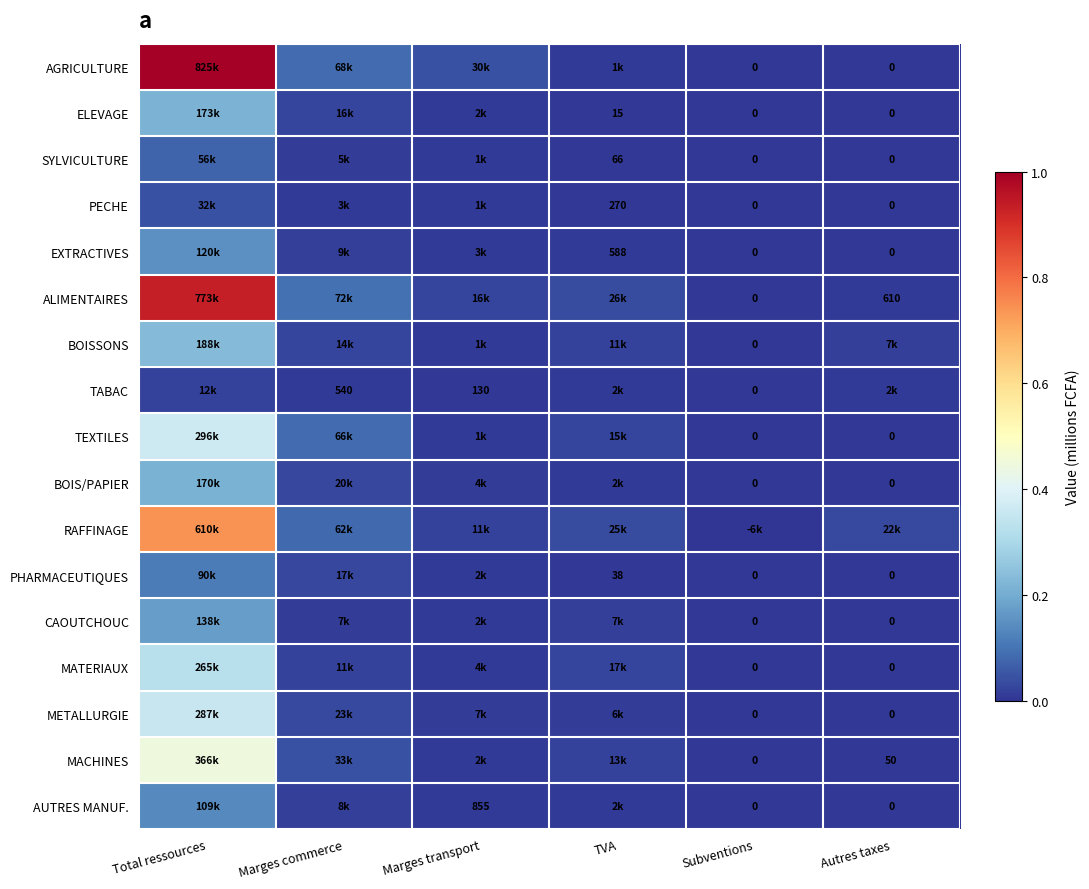

Is the value of EXTRACTIVES at TVA greater than the value of AGRICULTURE at Subventions?

Yes